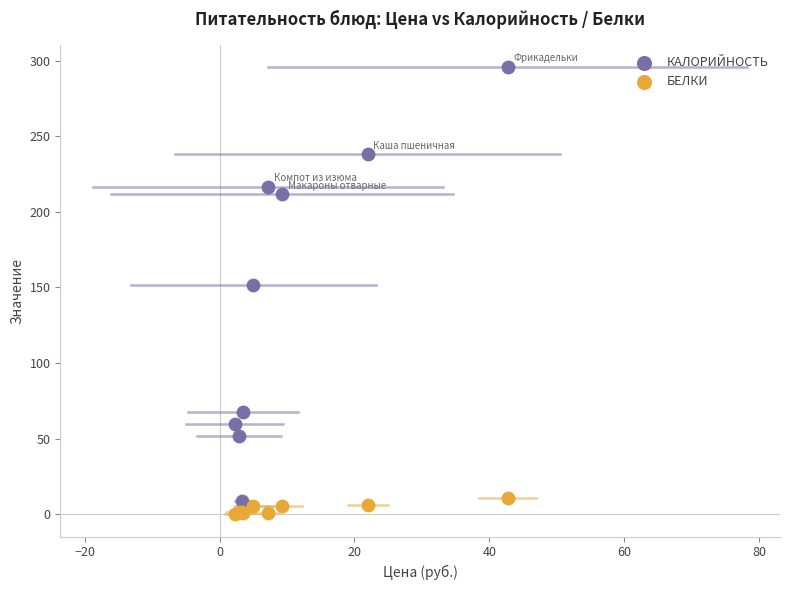

Across all series, what Y value is closest to 147?

151.4